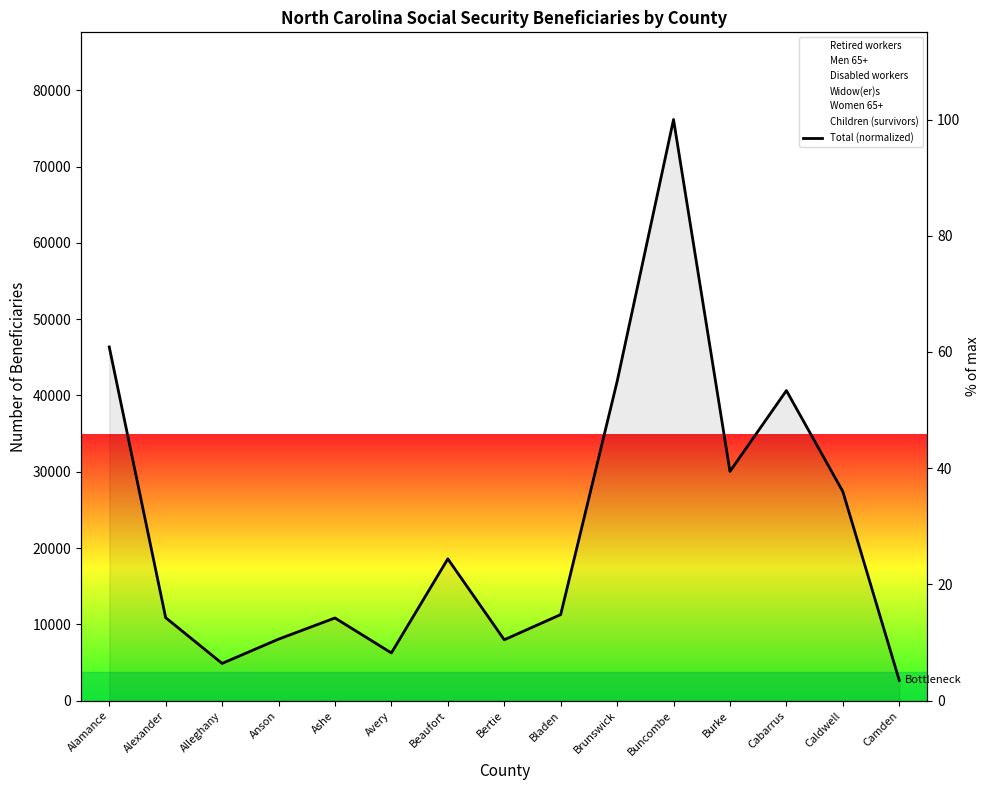

How many values exceed 14?

10